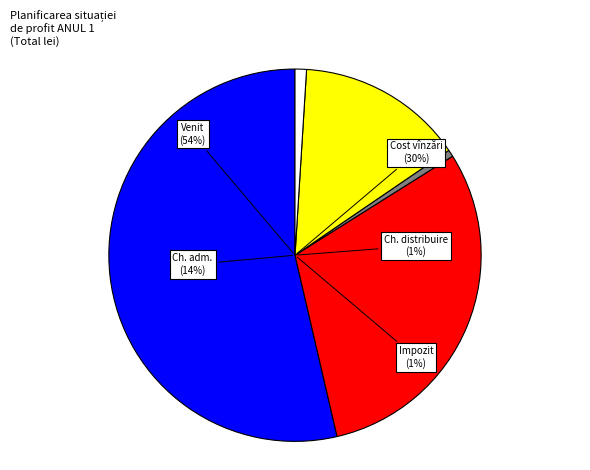

To the nearest percent, what portion does Venit din vînzări represent?

54%